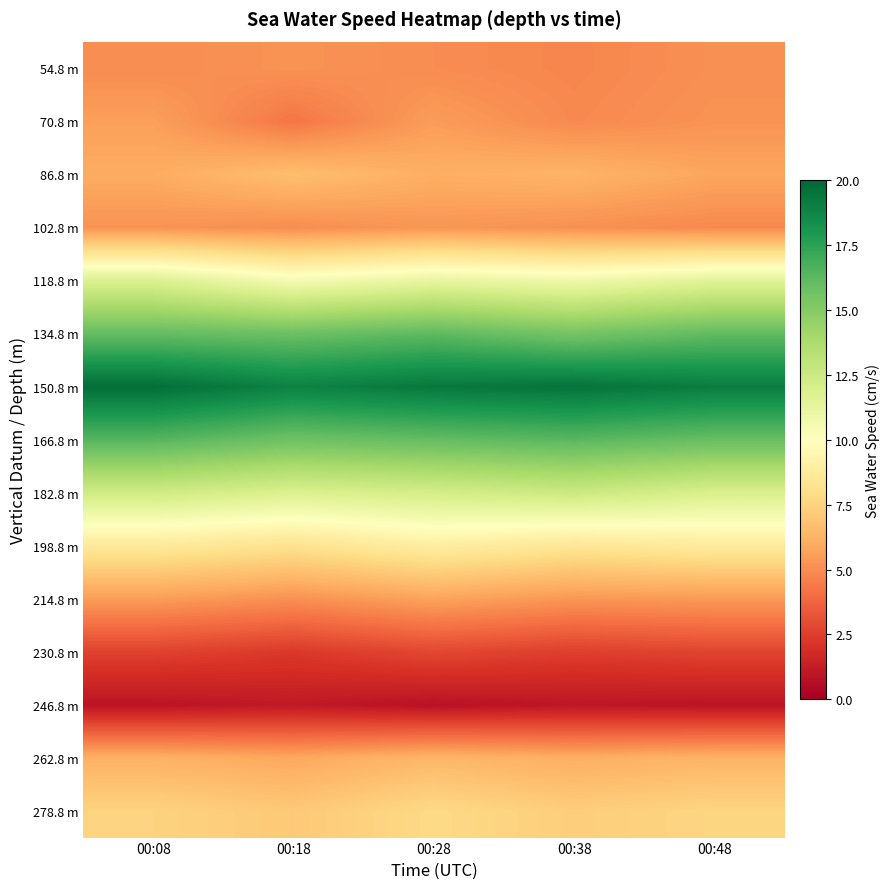

Which category has the lowest value across all series?

00:28